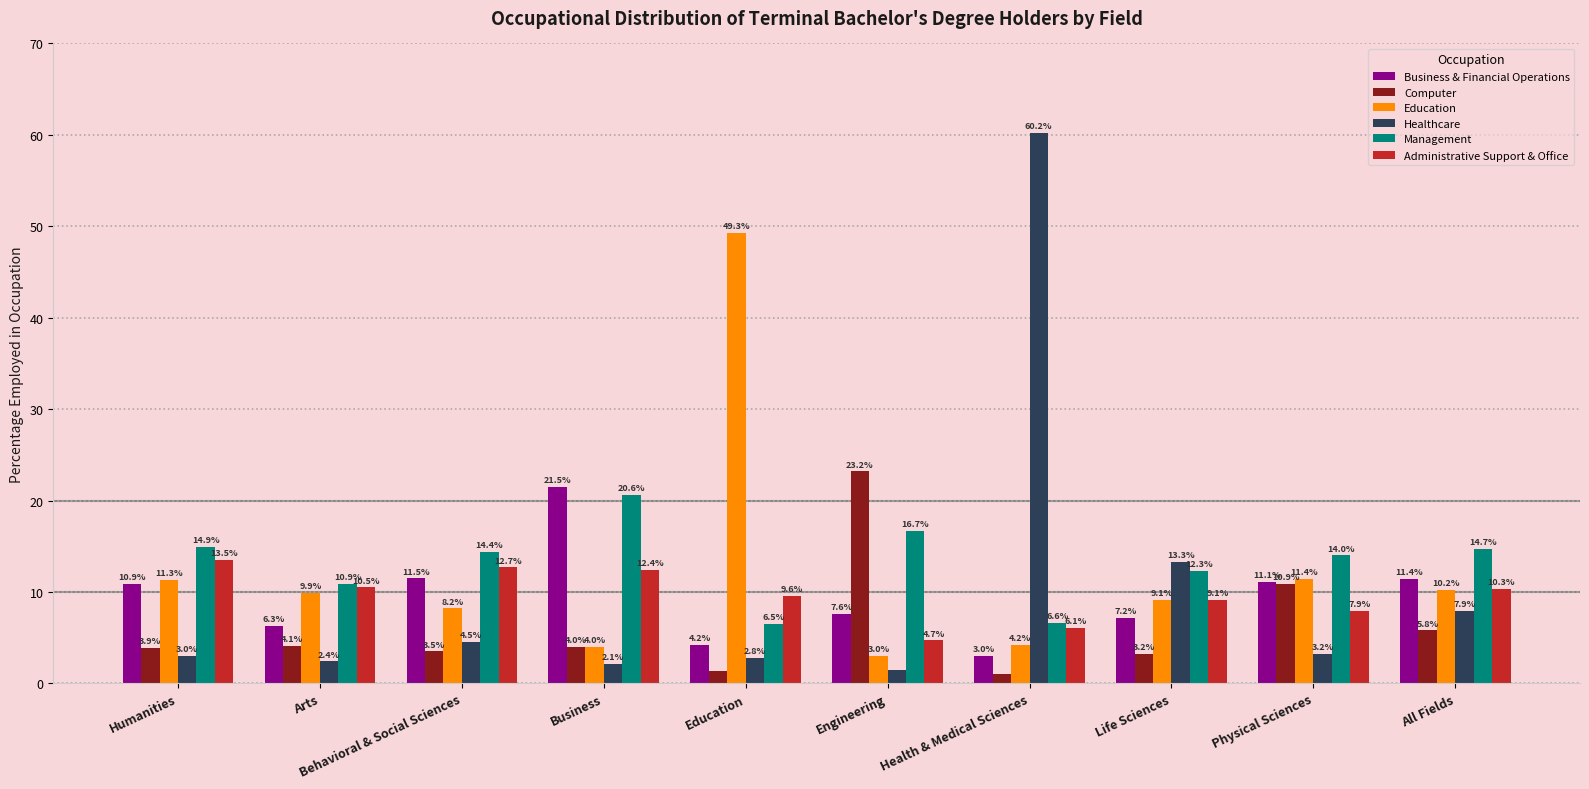

Reading left to right, extract all data points from this chart.

Business & Financial Operations: 10.9	6.3	11.5	21.5	4.2	7.6	3.0	7.2	11.1	11.4
Computer: 3.9	4.1	3.5	4.0	1.3	23.2	1.0	3.2	10.9	5.8
Education: 11.3	9.9	8.2	4.0	49.3	3.0	4.2	9.1	11.4	10.2
Healthcare: 3.0	2.4	4.5	2.1	2.8	1.5	60.2	13.3	3.2	7.9
Management: 14.9	10.9	14.4	20.6	6.5	16.7	6.6	12.3	14.0	14.7
Administrative Support & Office: 13.5	10.5	12.7	12.4	9.6	4.7	6.1	9.1	7.9	10.3